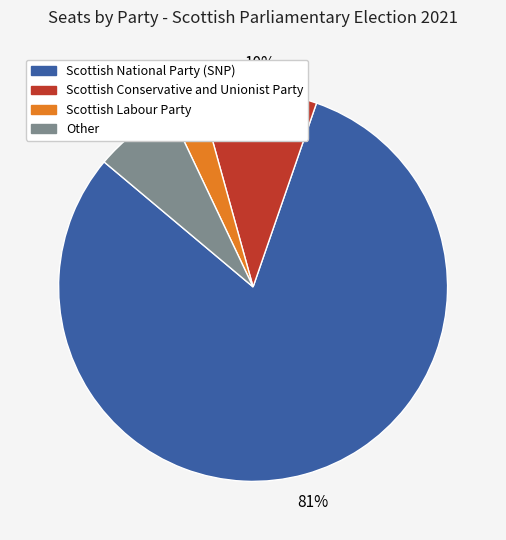

Is it true that Scottish Labour Party is 3% of the pie?

True